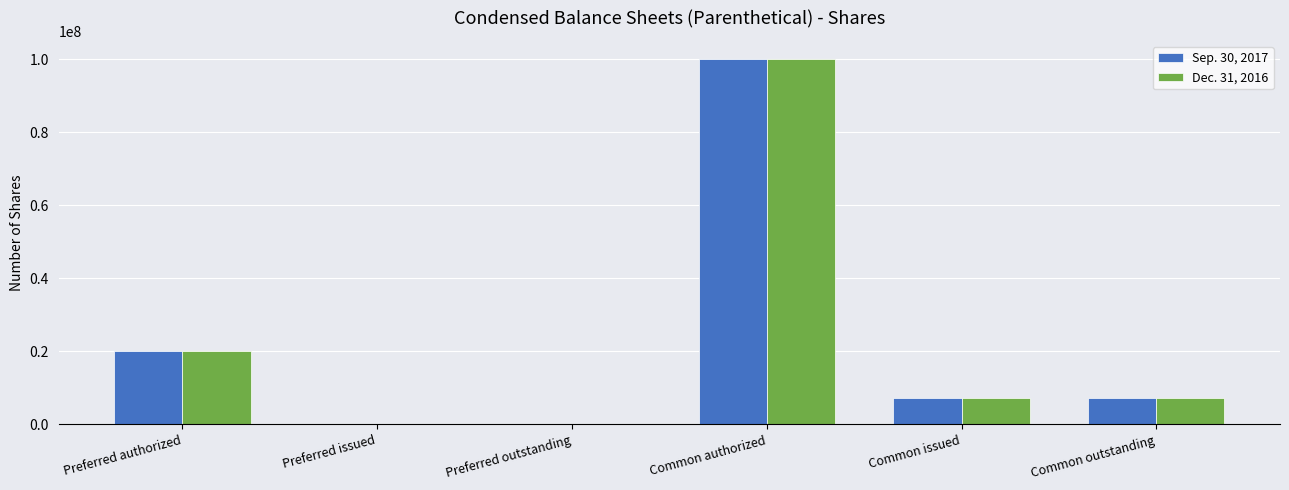

Reading right to left, list all the values displayed in this chart.

Sep. 30, 2017: Common outstanding=7115000	Common issued=7115000	Common authorized=100000000	Preferred outstanding=0	Preferred issued=0	Preferred authorized=20000000
Dec. 31, 2016: Common outstanding=7115000	Common issued=7115000	Common authorized=100000000	Preferred outstanding=0	Preferred issued=0	Preferred authorized=20000000